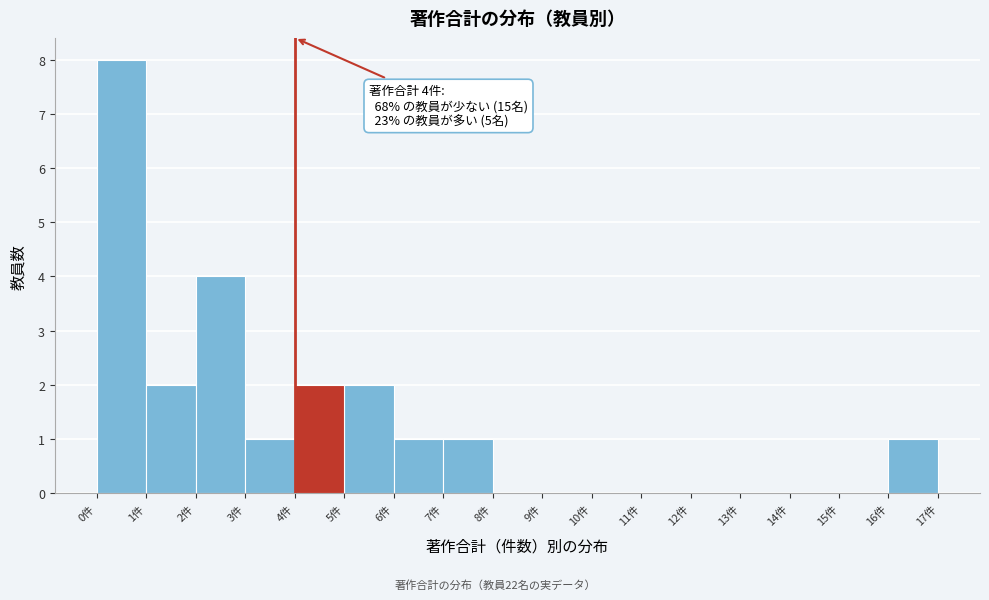

Which range on the x-axis has the tallest bar?

0 to 1